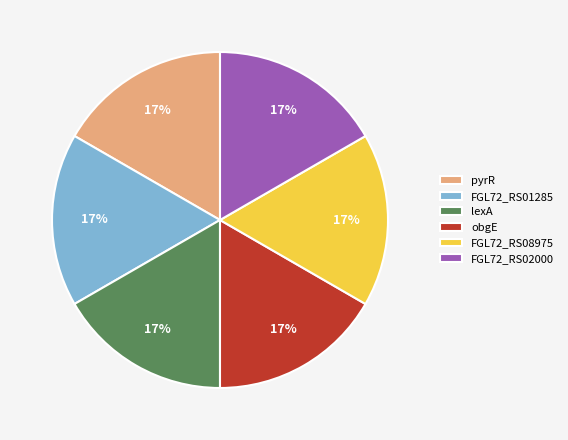

The FGL72_RS08975 slice represents 2% of the pie. True or false?

False